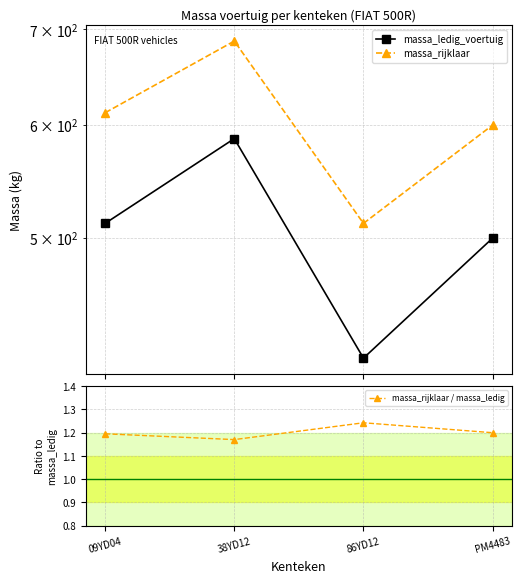

Is the value of massa_ledig_voertuig at PM4483 greater than the value of massa_rijklaar at 38YD12?

No